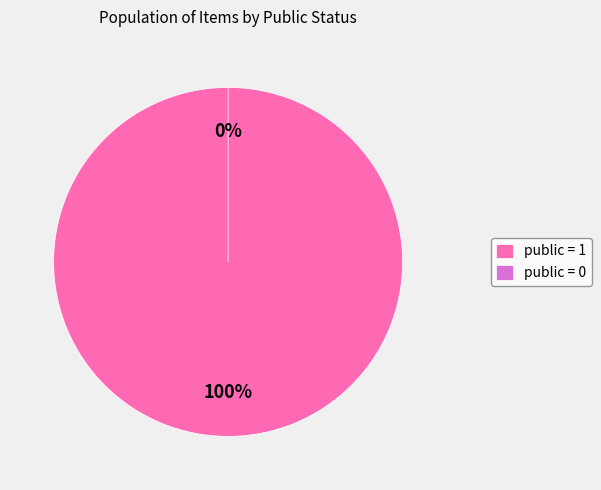

Which category accounts for the majority?

public = 1